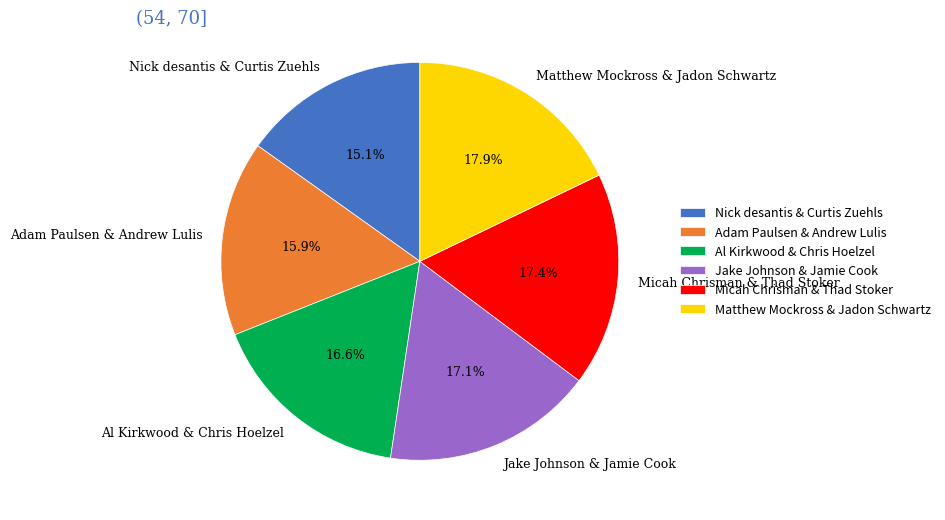

Approximately how many times larger is the value at Nick desantis & Curtis Zuehls compared to Micah Chrisman & Thad Stoker?

0.9